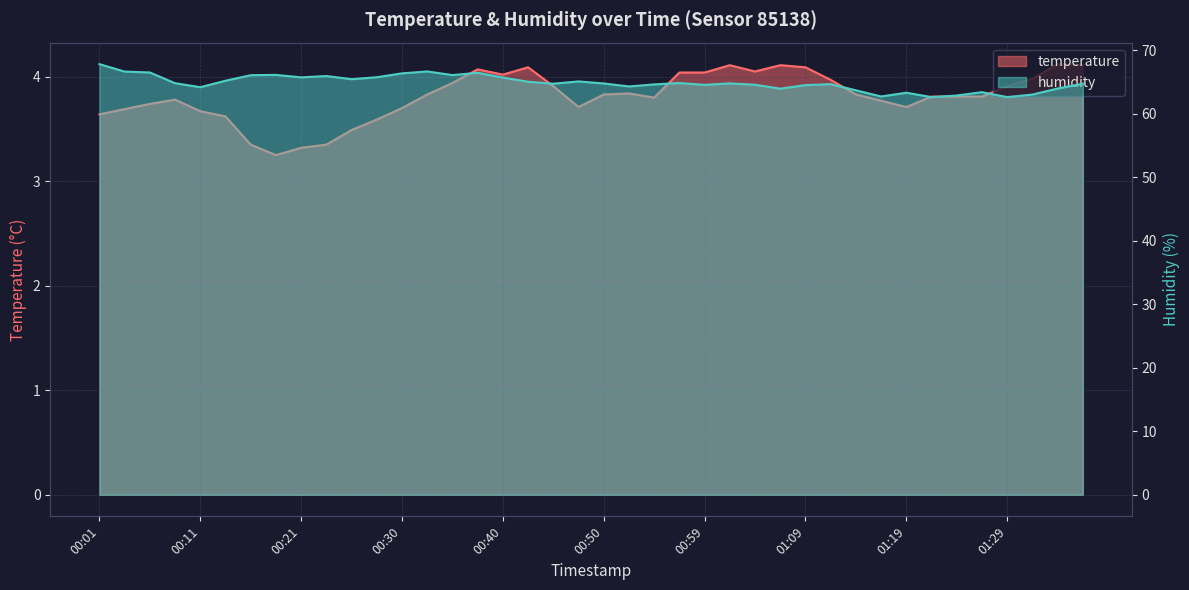

Does the chart display data point markers on the line(s)?

No